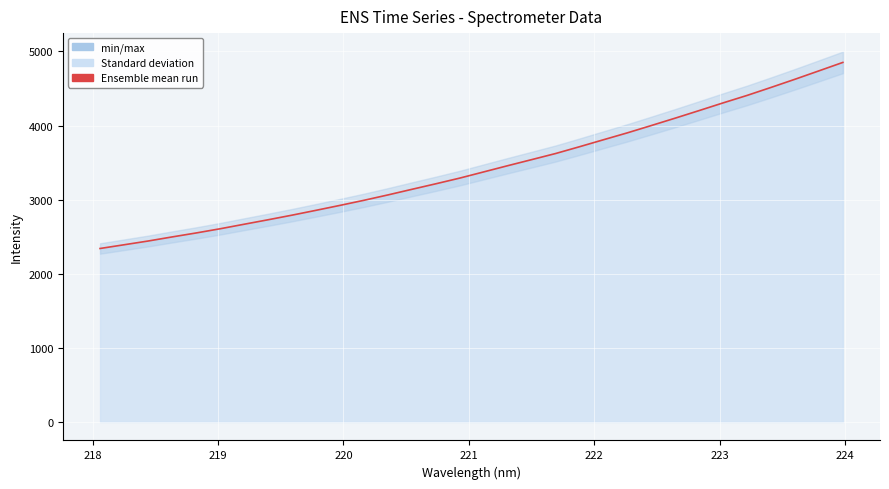

What is the minimum value shown in the chart?

2341.0